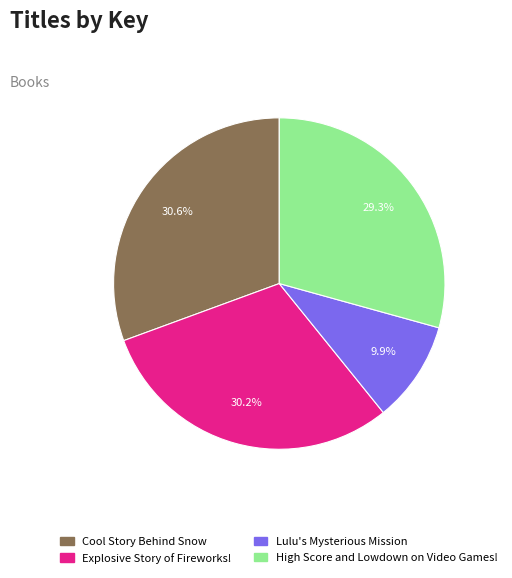

Is it true that Explosive Story of Fireworks! is 30% of the pie?

True